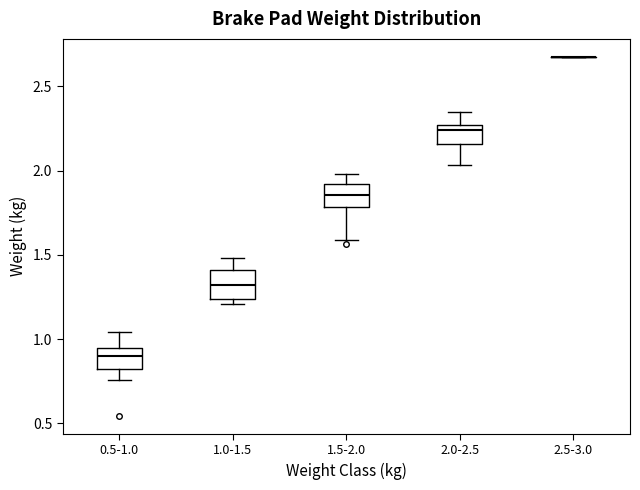

Reading left to right, read every box against the y-axis: the position of its median line, the range the box covers, and the ends of its whiskers. The values are not printed on the chart, so give them approximately, as read against the axis.

0.5-1.0: median 0.90, box 0.80 to 0.95, whiskers 0.75 to 1.05
1.0-1.5: median 1.30, box 1.25 to 1.40, whiskers 1.20 to 1.50
1.5-2.0: median 1.85, box 1.80 to 1.90, whiskers 1.60 to 2.00
2.0-2.5: median 2.25 (just below the box's upper edge), box 2.15 to 2.25, whiskers 2.05 to 2.35
2.5-3.0: box collapsed to a line at 2.70, whiskers 2.70 to 2.70